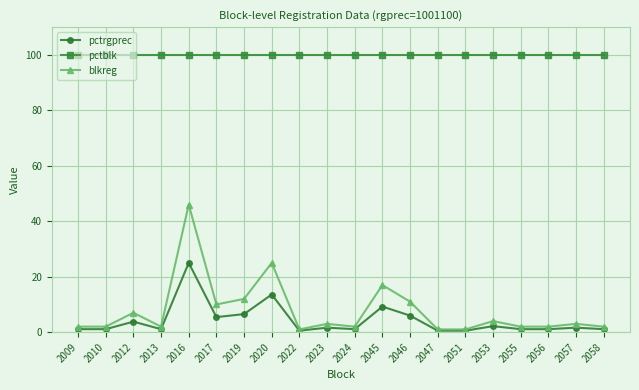

True or false: pctrgprec has a value of 1.1 at 2009.

True